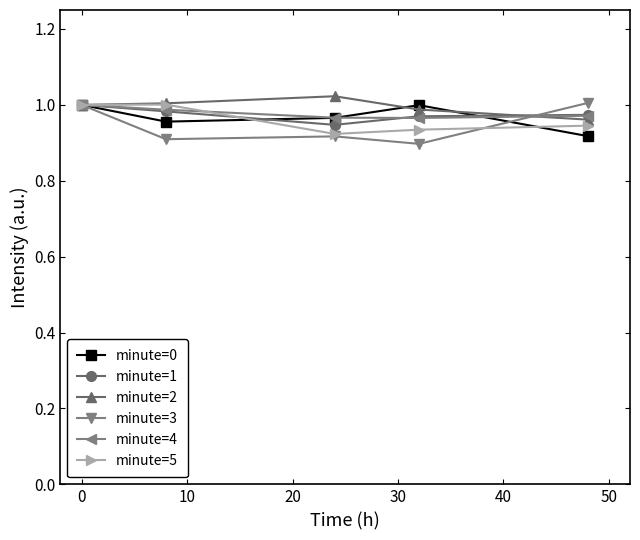

At how many categories does at least one series exceed 0?

5